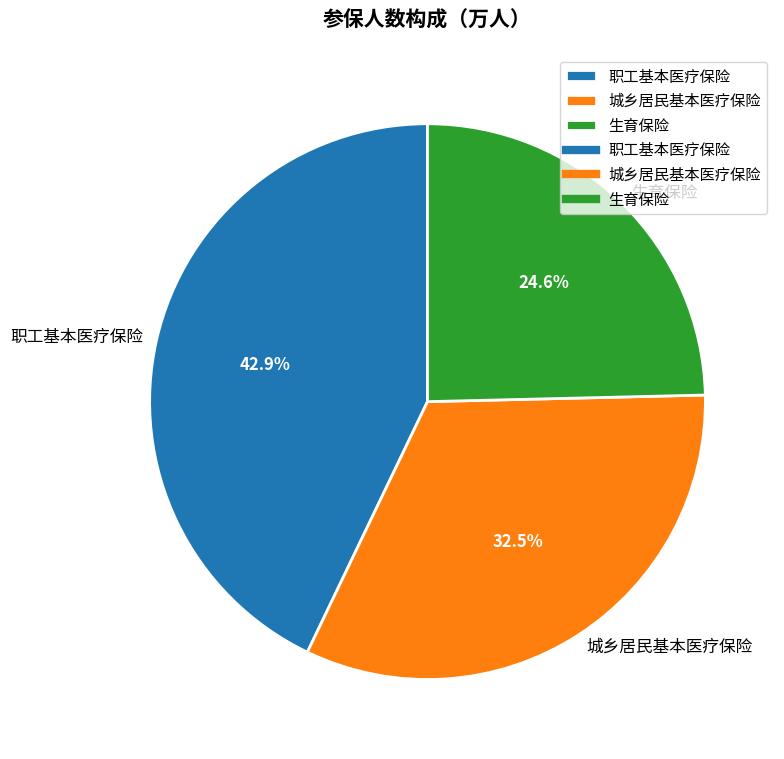

Rank the categories by value from highest to lowest.

职工基本医疗保险, 城乡居民基本医疗保险, 生育保险